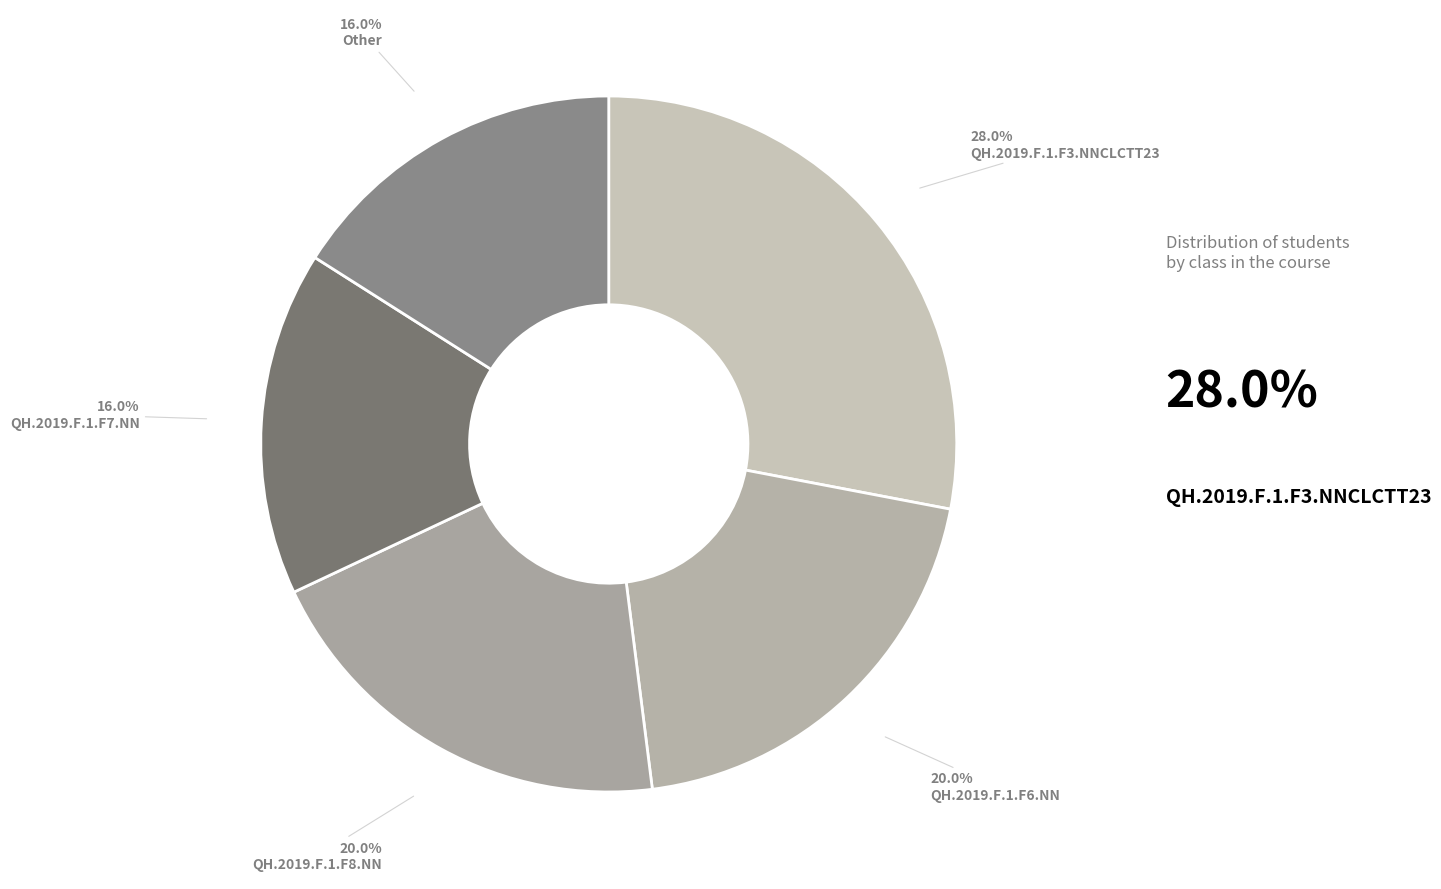

Which category has the biggest portion of the pie?

QH.2019.F.1.F3.NNCLCTT23